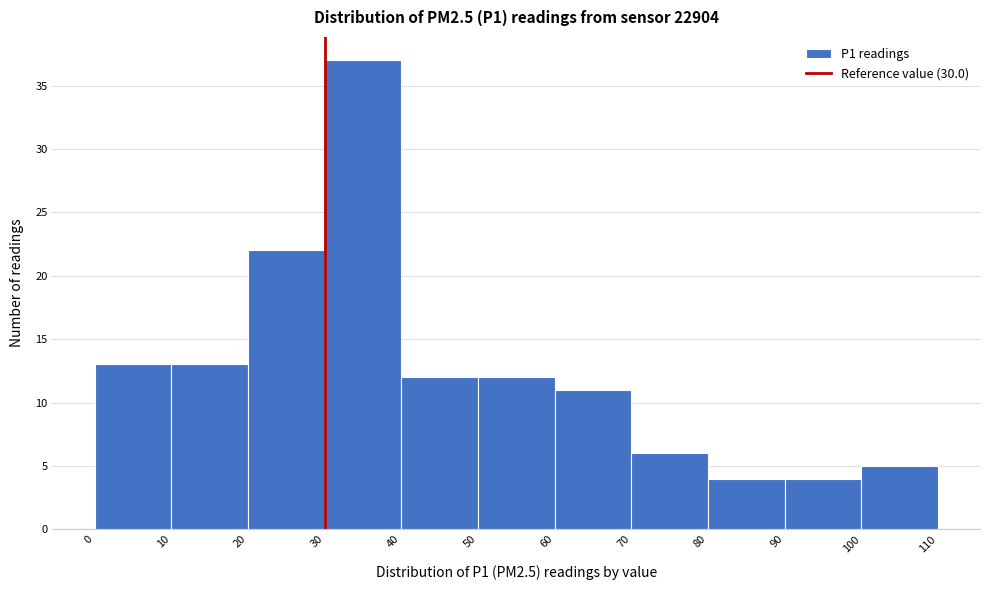

Reading left to right, list every bar in this chart as the range it spans on the x-axis followed by its height. The values are not printed on the chart, so give them approximately, as read against the axis.

0 to 10: 13
10 to 20: 13
20 to 30: 22
30 to 40: 37
40 to 50: 12
50 to 60: 12
60 to 70: 11
70 to 80: 6
80 to 90: 4
90 to 100: 4
100 to 110: 5